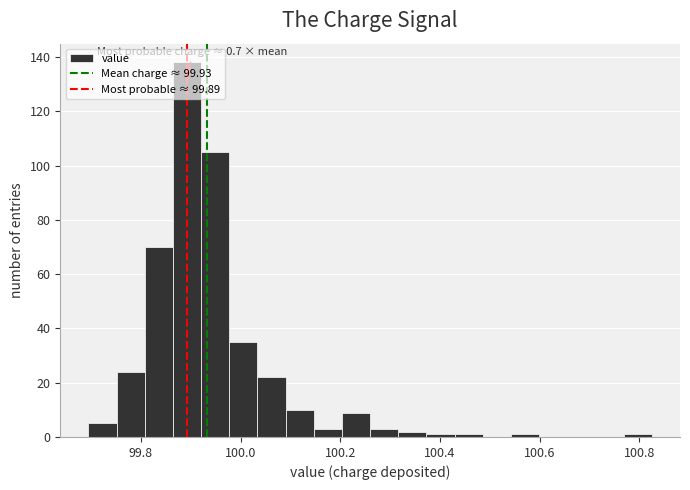

Read against the x-axis, roughly where is the centre of the tallest bar?

99.90